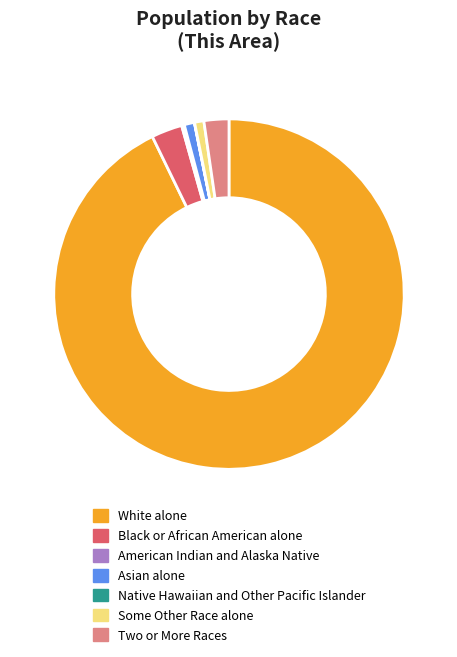

The Some Other Race alone slice represents 11% of the pie. True or false?

False